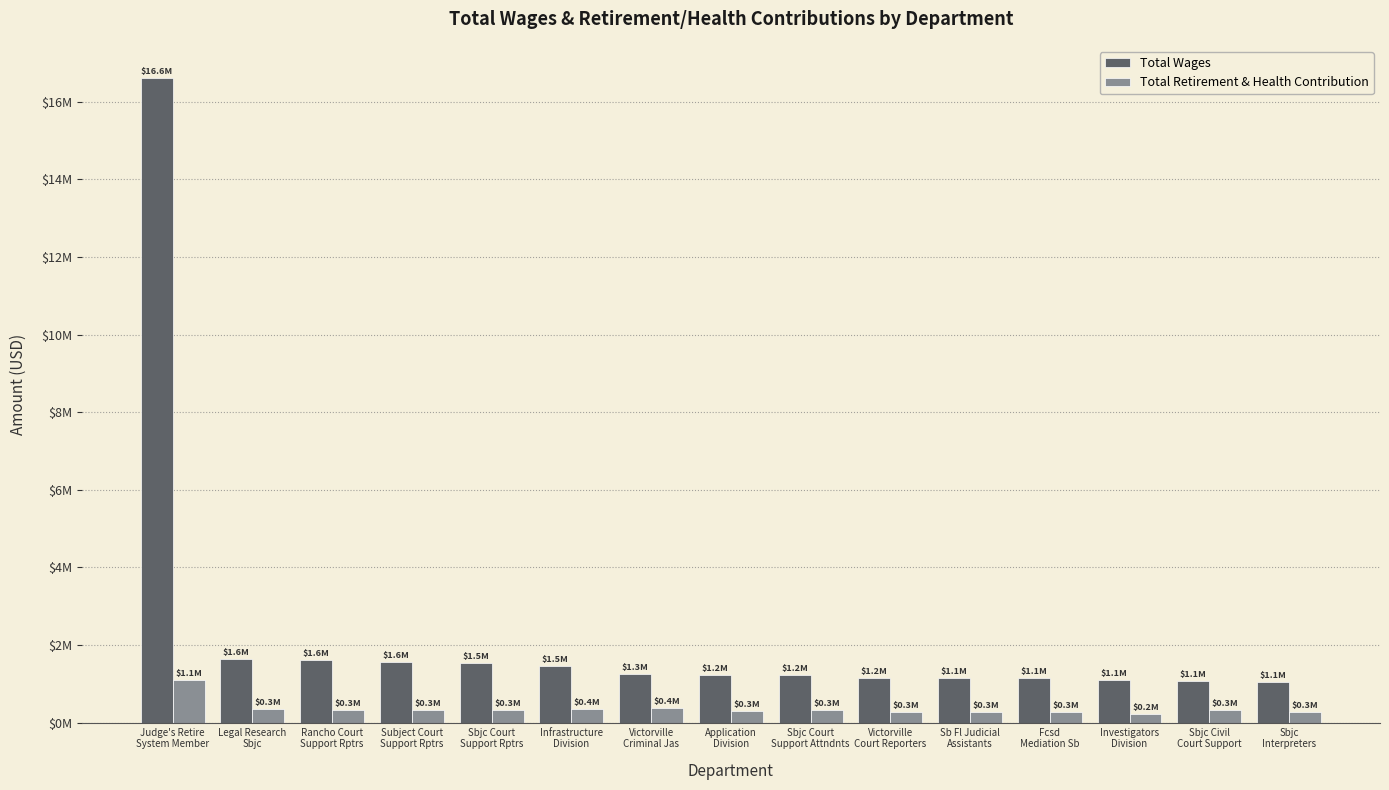

At which category does the chart reach its peak across all series?

Judge's Retire
System Member